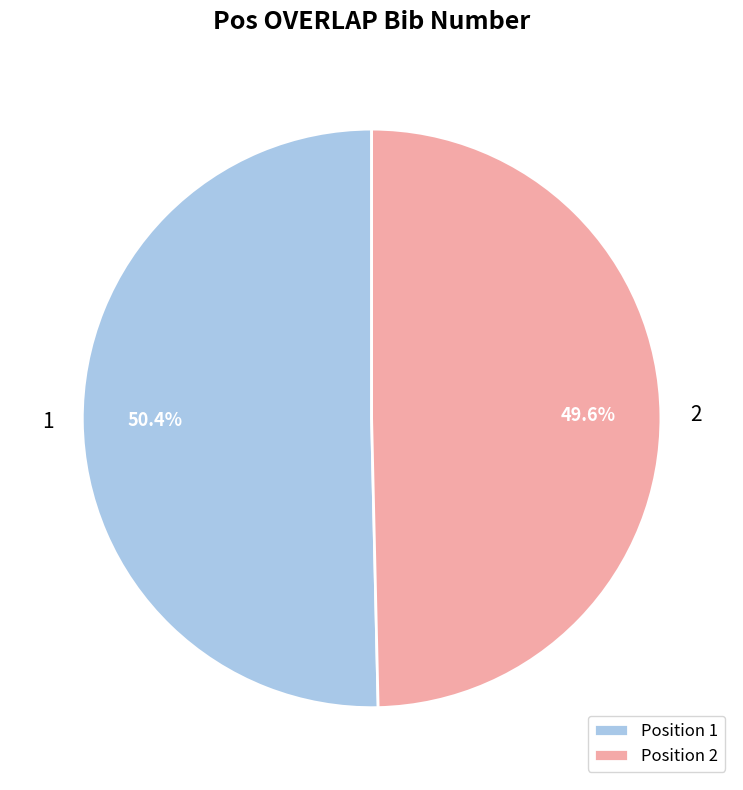

To the nearest percent, what portion does 1 represent?

50%